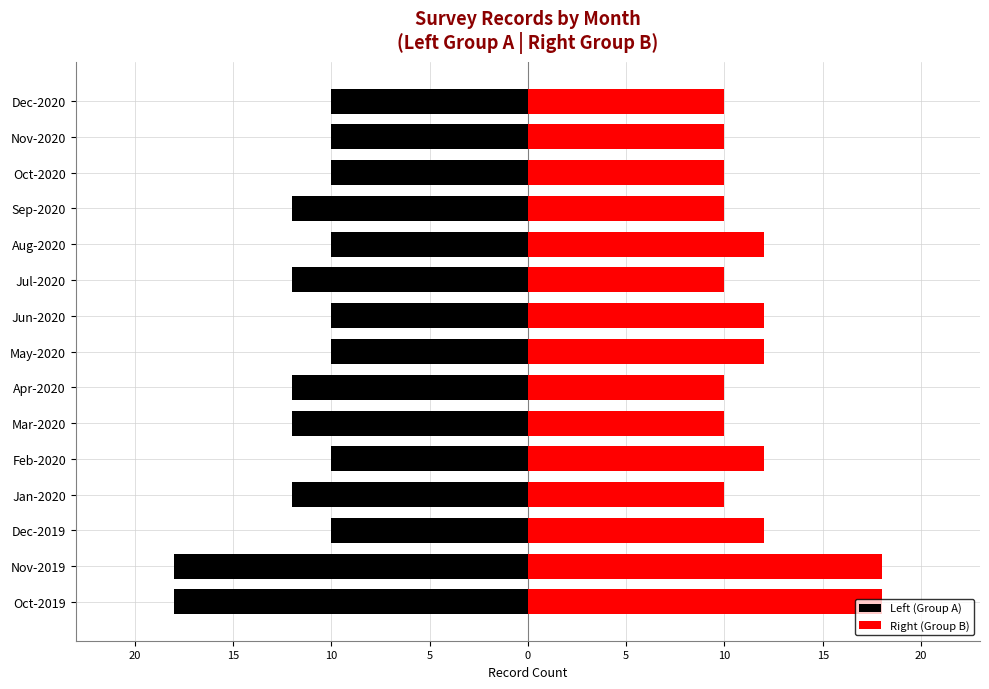

Is it true that Left (Group A) equals -4 at May-2020?

False